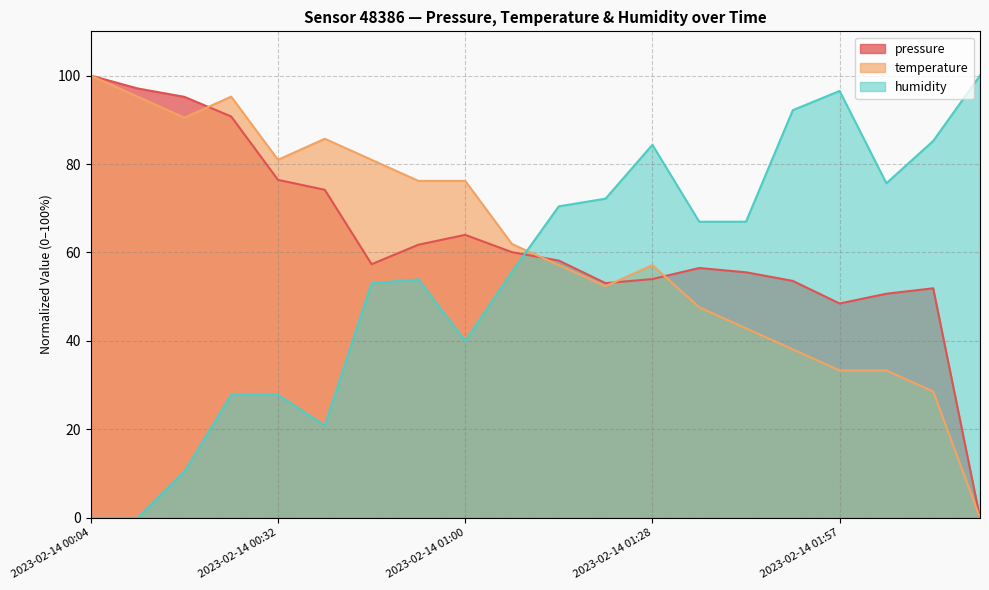

How many interior local valleys does the humidity series have?

3